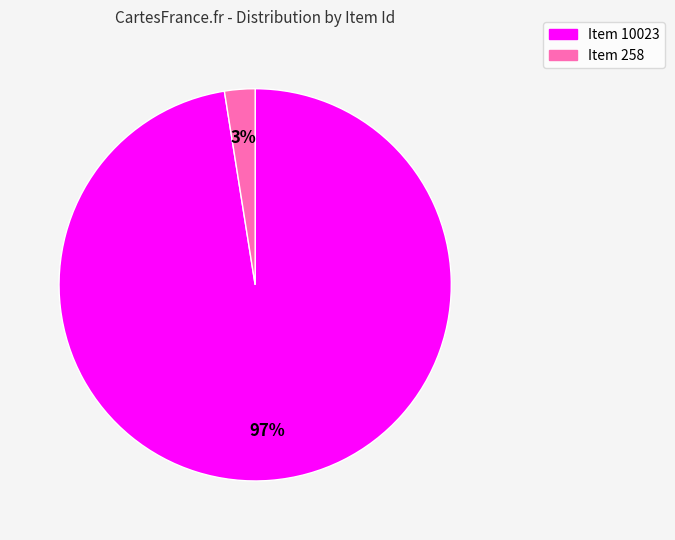

Which has a higher value, Item 258 or Item 10023?

Item 10023